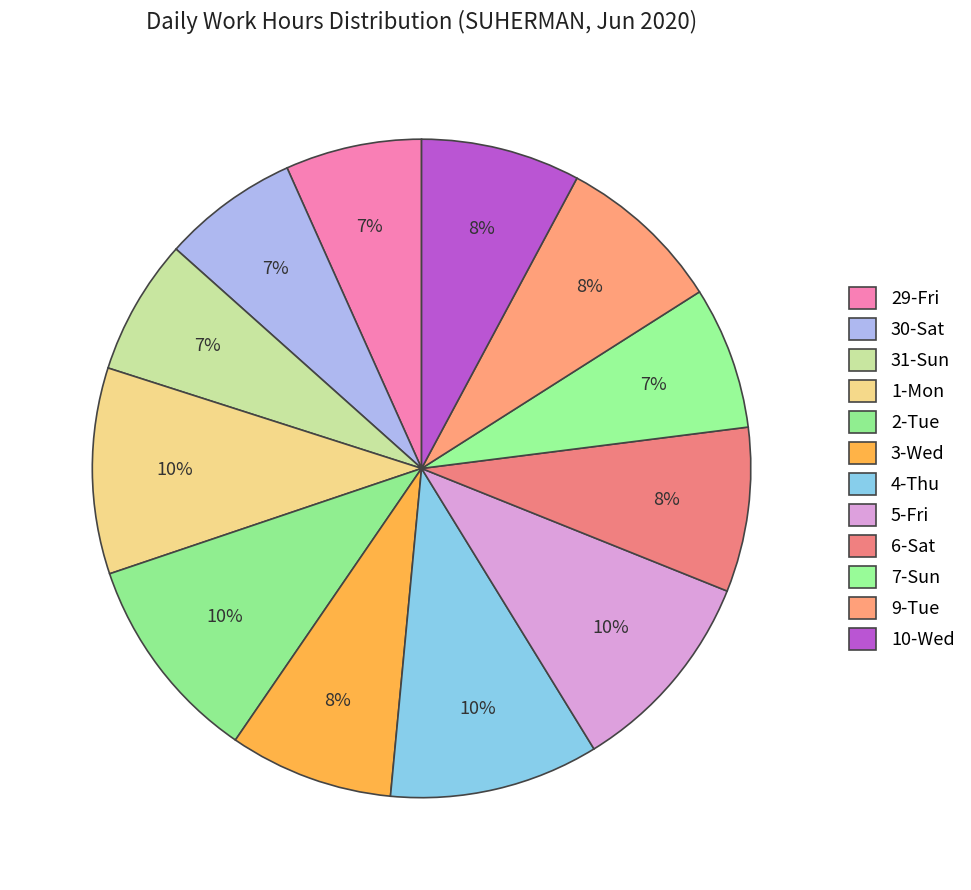

How many segments does this pie chart have?

12